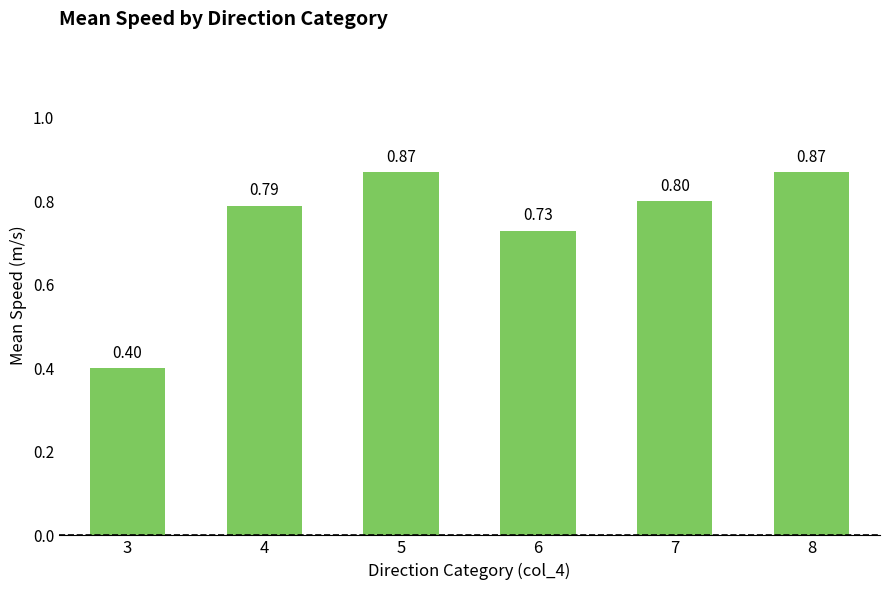

Which category has the lowest value across all series?

3